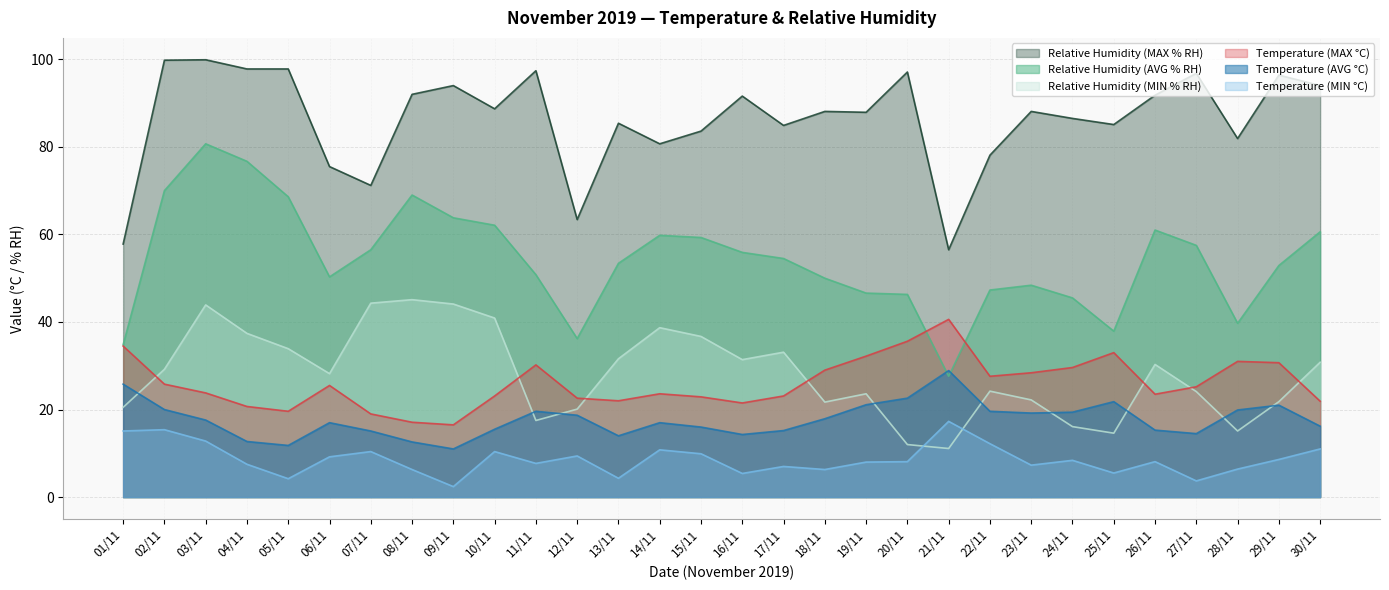

The value of Relative Humidity (MIN % RH) at 02/11 is 29.2. True or false?

True